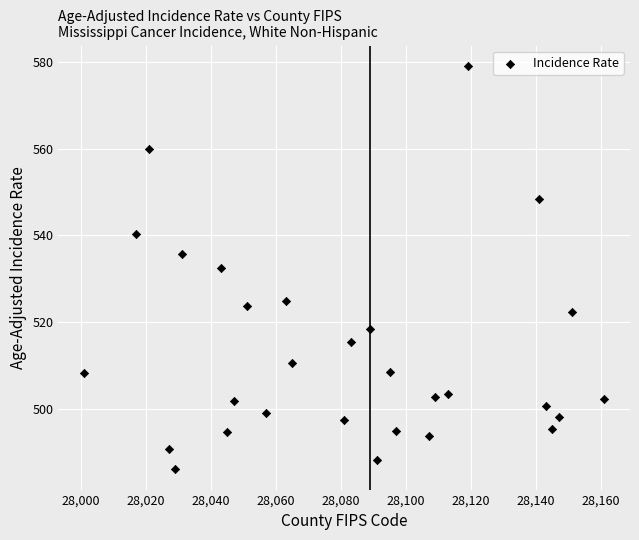

What is the range of X values (max minus min)?

160.0